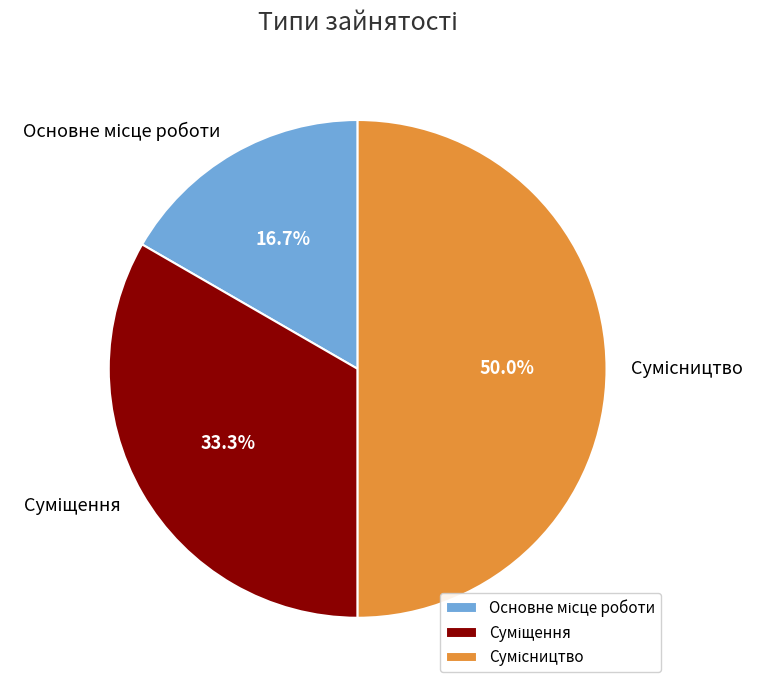

Which category has the biggest portion of the pie?

Сумісництво